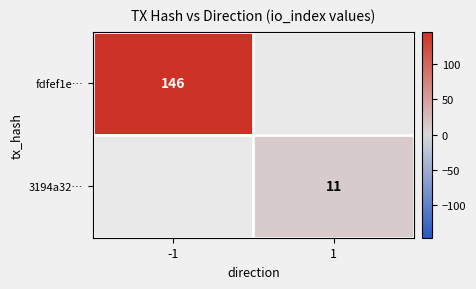

Which label corresponds to the smallest value in the chart?

1